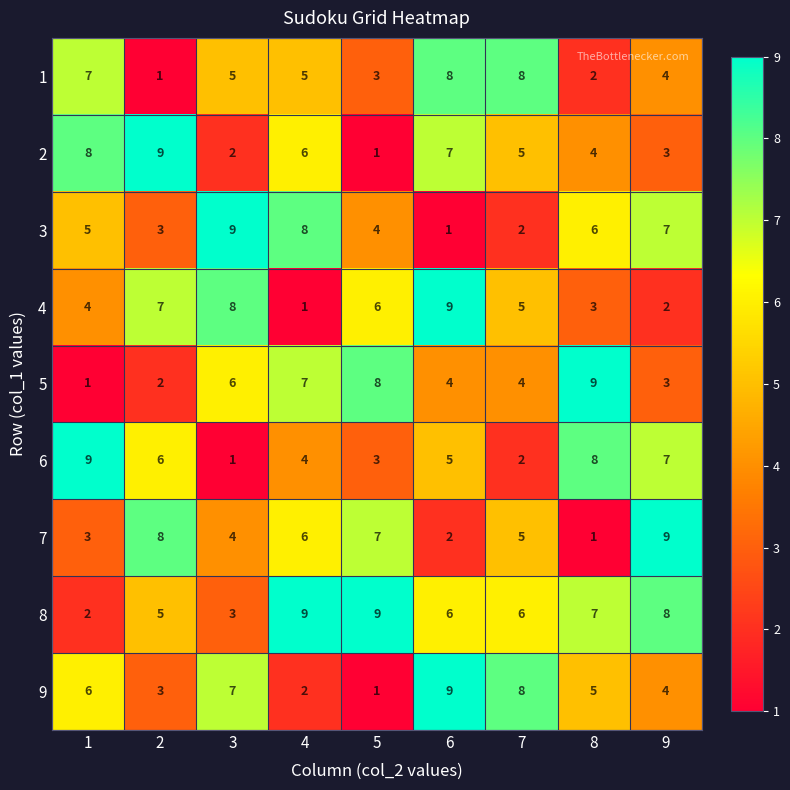

What is the difference between the highest and lowest values at 4?

8